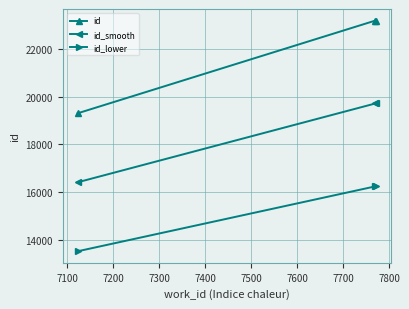

What is the value of the id_lower point at the 3rd from the left?

16237.9